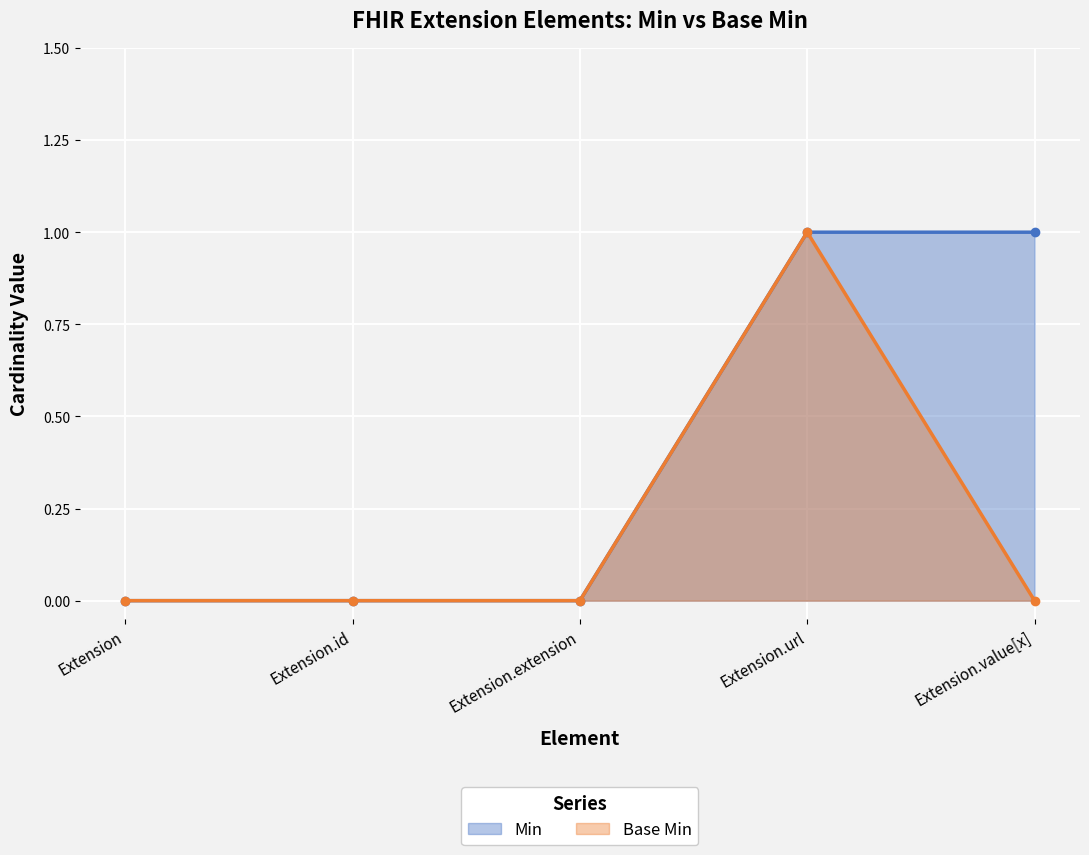

True or false: Min and Base Min intersect in this chart.

False